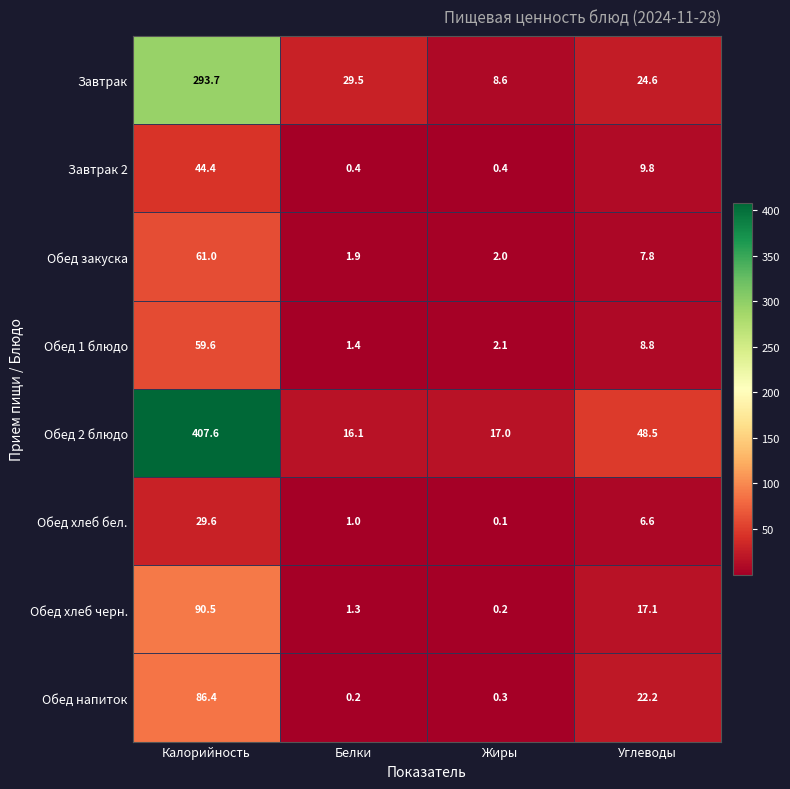

Where does the Обед хлеб бел. series first go above 6?

Калорийность